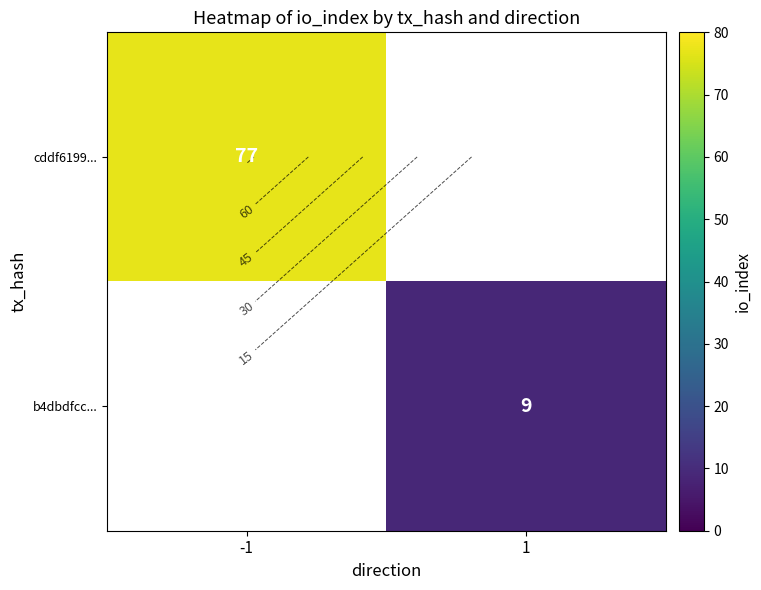

The b4dbdfcc... series shows 9.0 at 1. True or false?

True